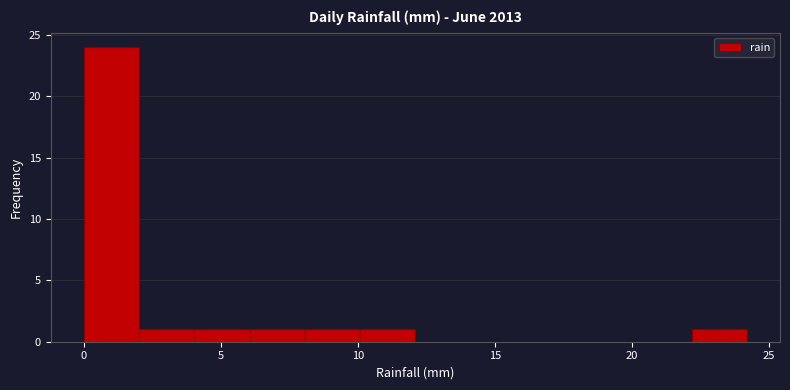

Reading left to right, list every bar in this chart as the range it spans on the x-axis followed by its height. Neither the bar edges nor the heights are printed on the chart, so give them approximately, as read against the axes.

0 to 2: 24
2 to 4: 1
4 to 6: 1
6 to 8: 1
8 to 10: 1
10 to 12: 1
12 to 14: 0
14 to 16: 0
16 to 18: 0
18 to 20: 0
20 to 22: 0
22 to 24: 1